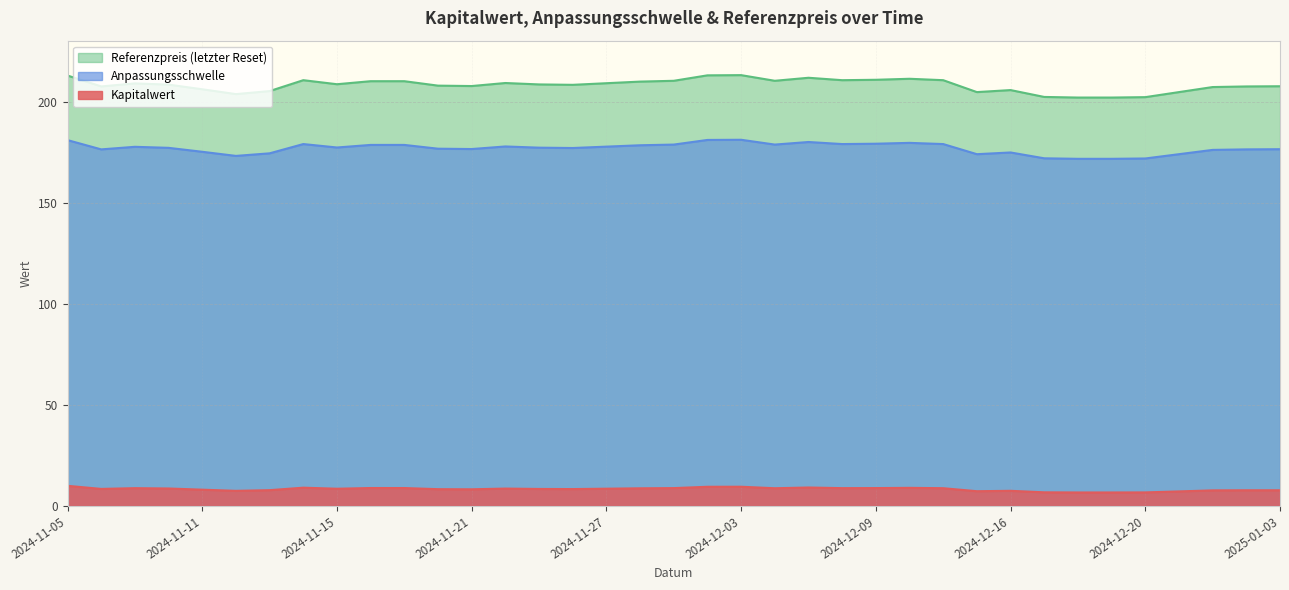

True or false: Referenzpreis has more than 0 interior local peaks.

True